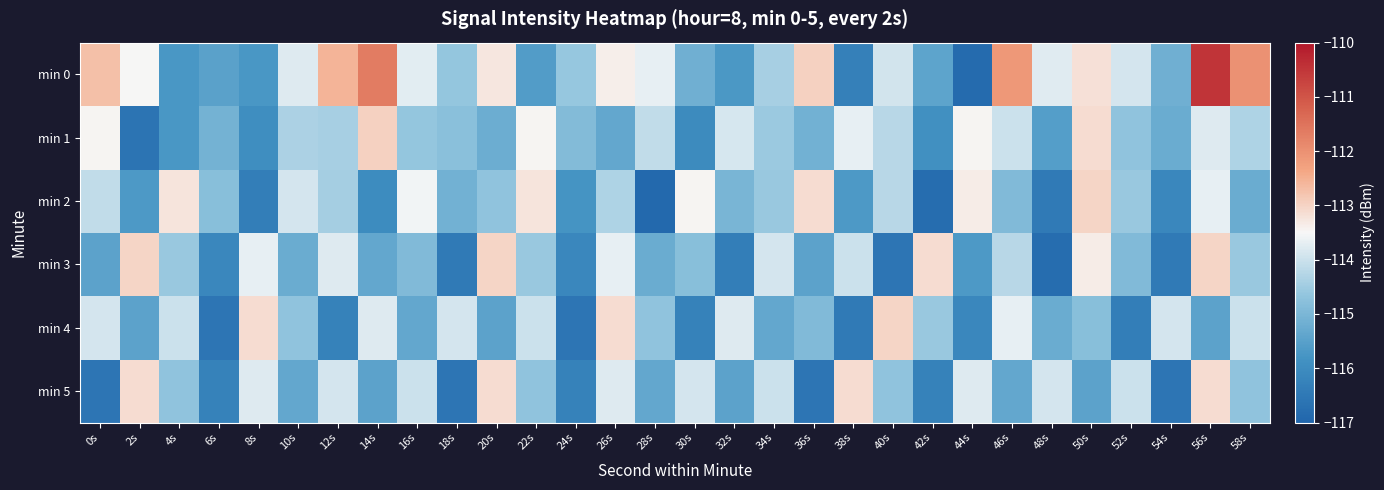

At how many categories does at least one series exceed -116?

30